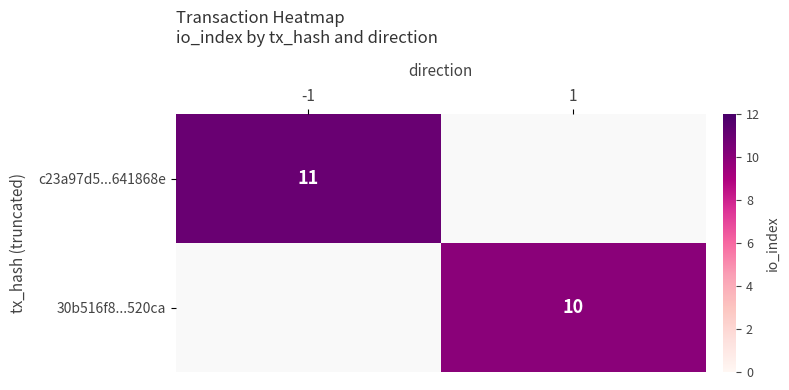

Count the number of categories in the chart.

2